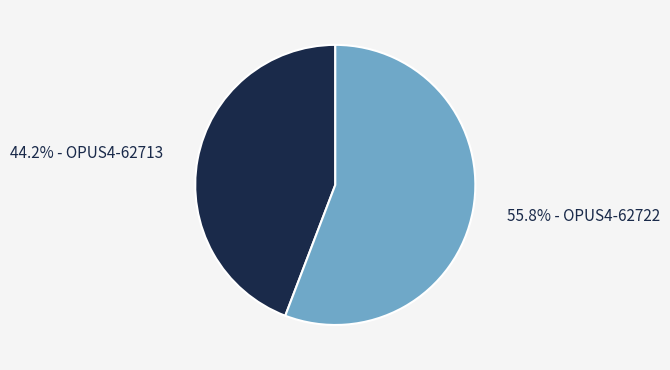

Is there a majority slice in this chart?

Yes